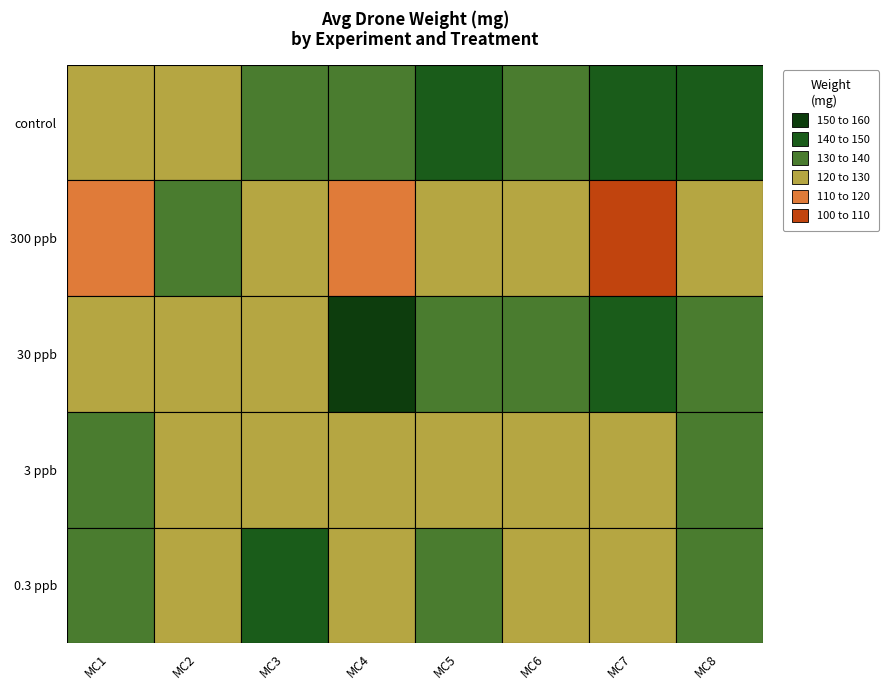

Between MC5 and MC3, which is larger?

MC5